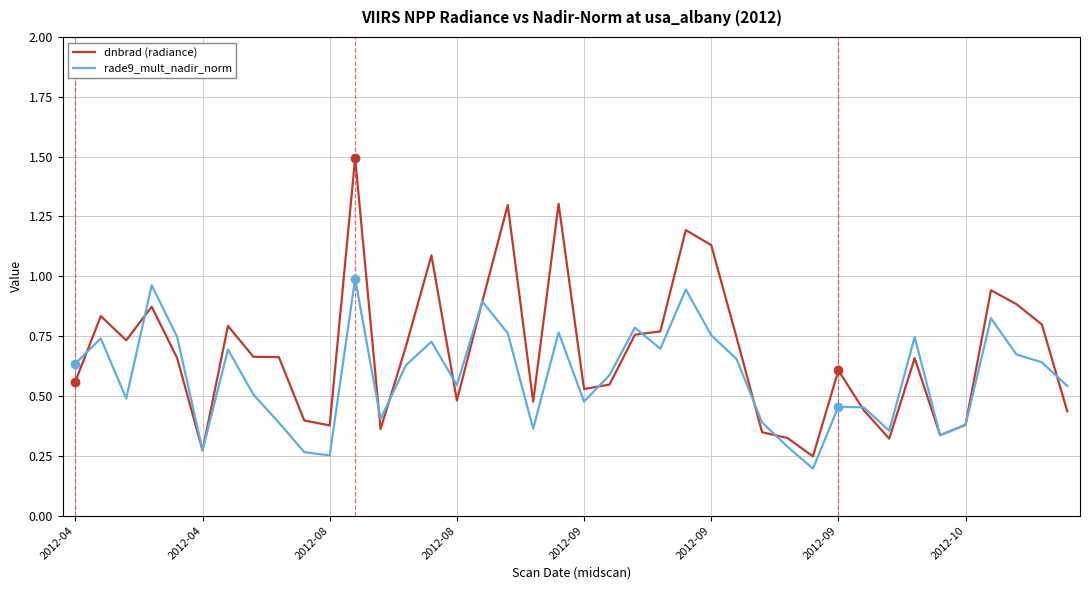

Rank the series by their maximum value, from lowest to highest.

rade9_mult_nadir_norm, dnbrad (radiance)